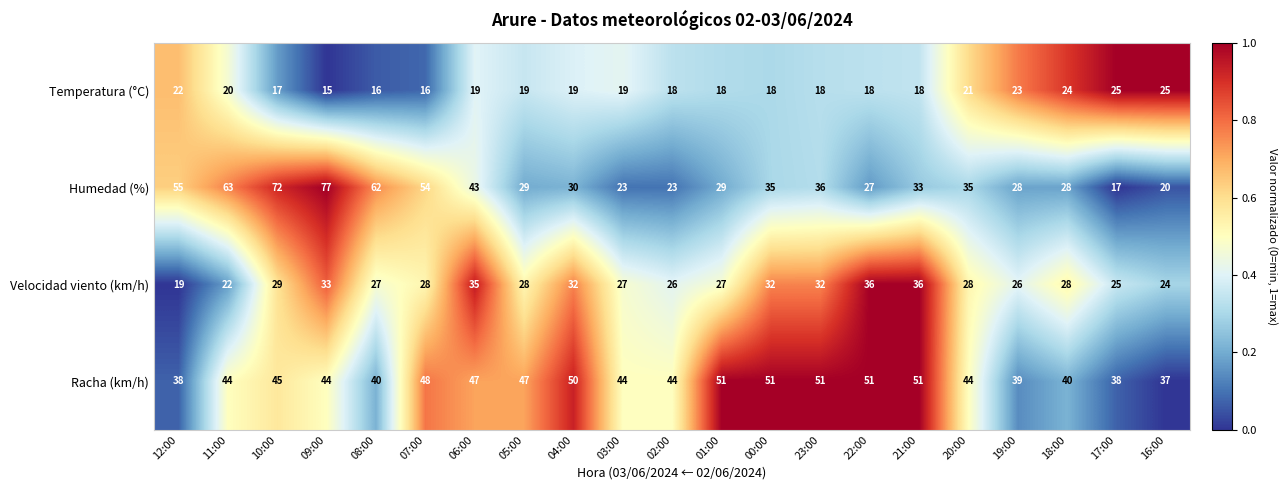

Which series changed the most between 11:00 and 18:00?

Humedad (%)